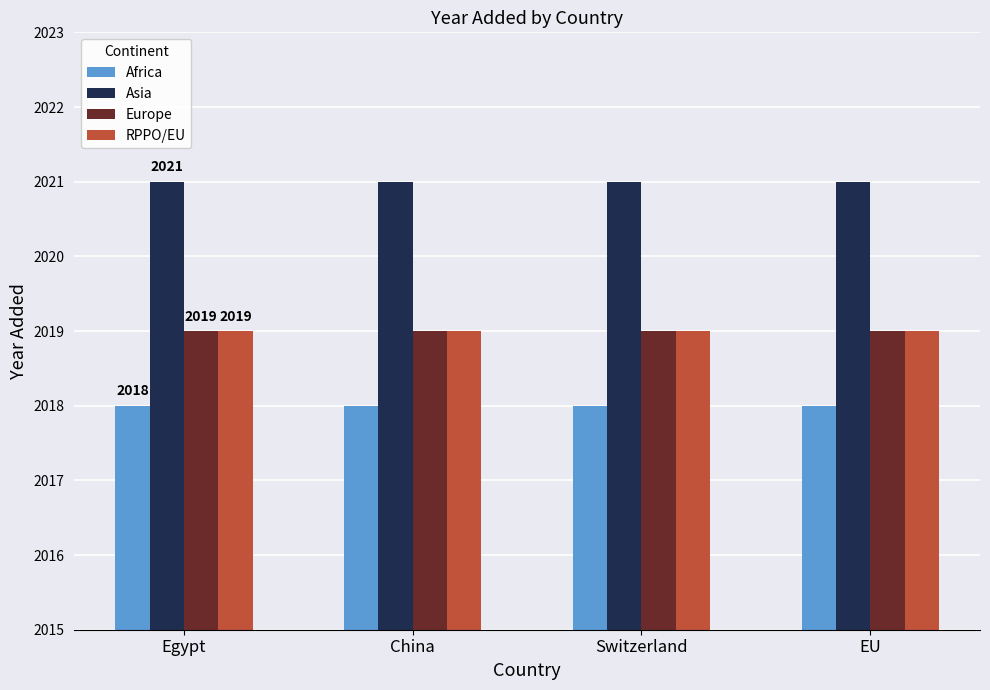

At how many categories does at least one series exceed 2018?

4